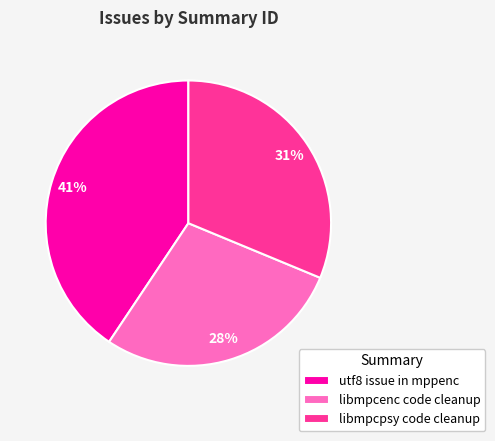

Is there a majority slice in this chart?

No